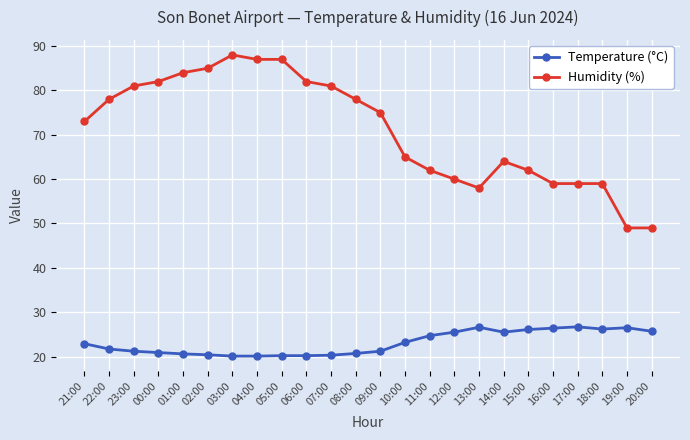

The Humidity (%) series shows 73.0 at 21:00. True or false?

True